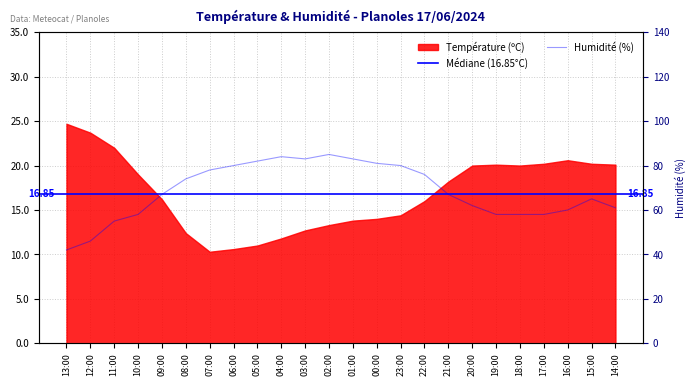

How many points are lower than both their immediate neighbors (excluding endpoints)?

1